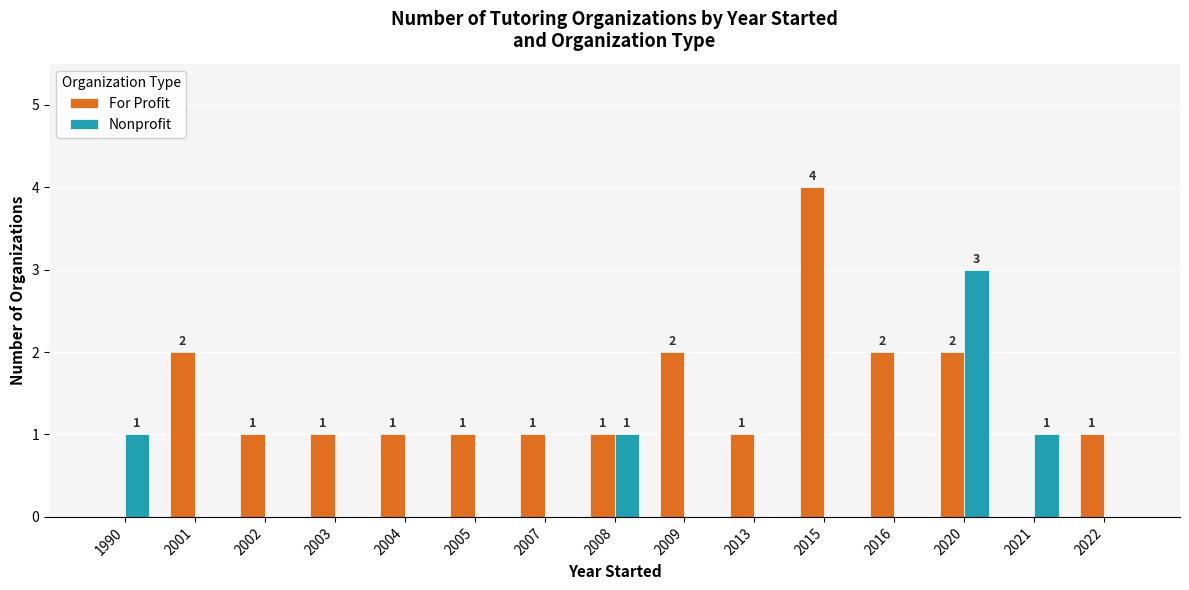

How many series are shown in this chart?

2